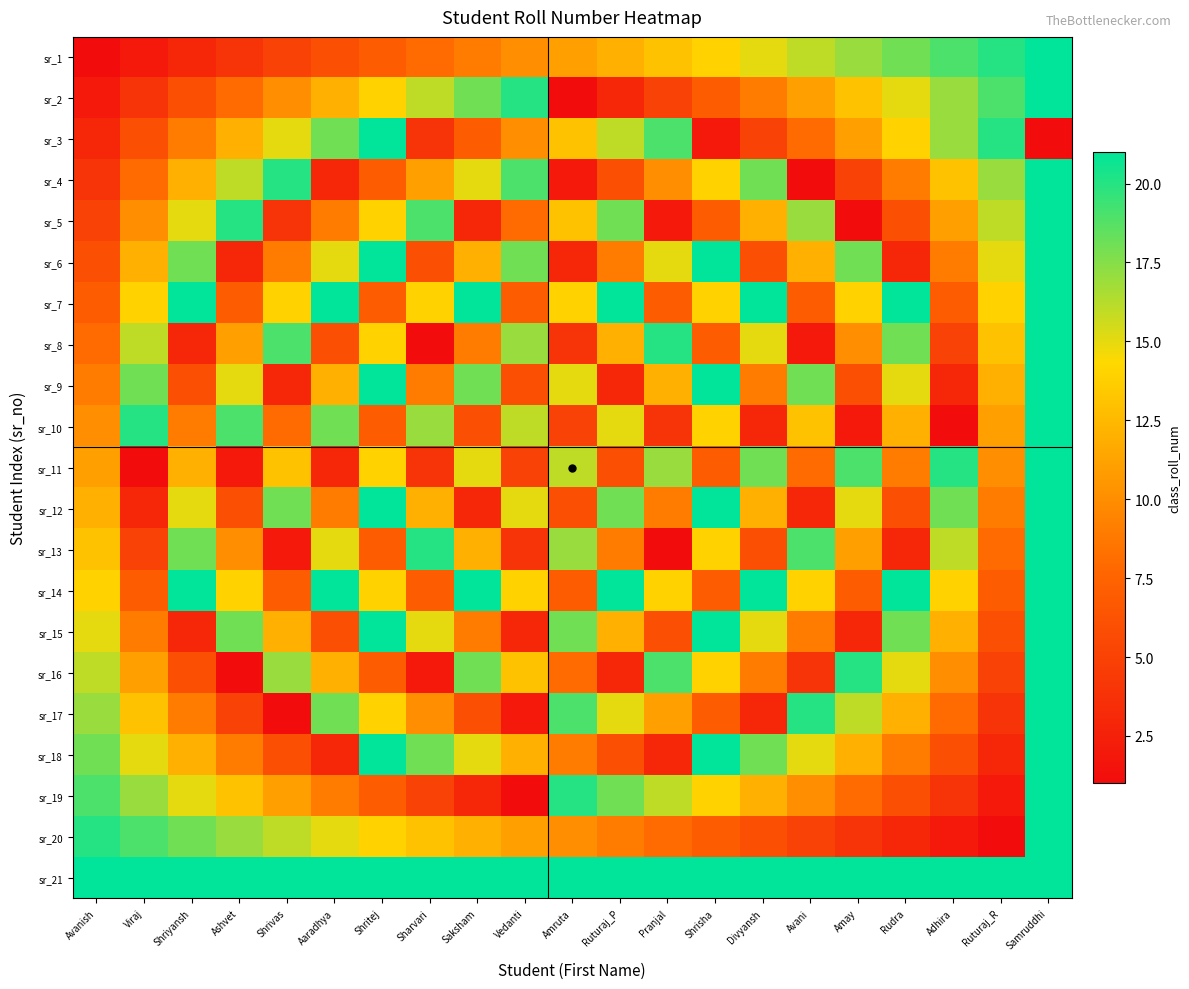

At how many categories does at least one series exceed 3?

21